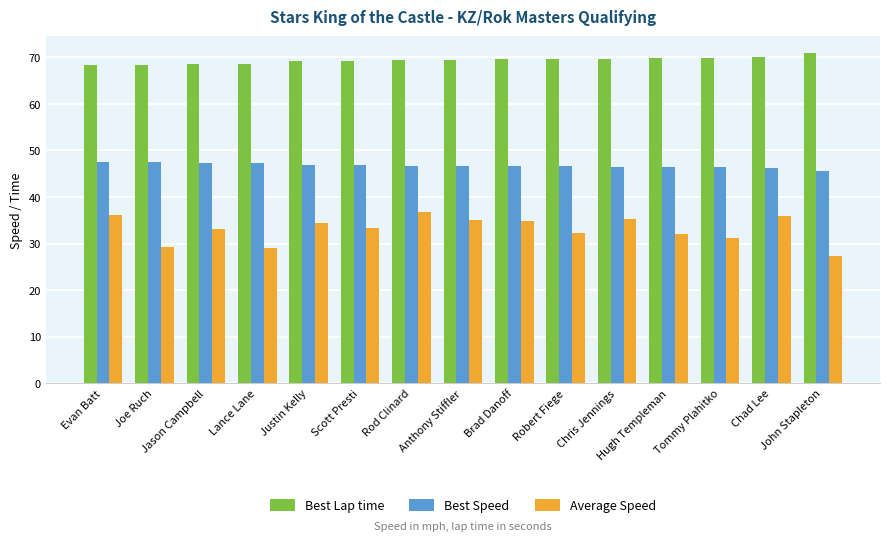

What is the approximate value of Best Lap time at Chad Lee?

70.2